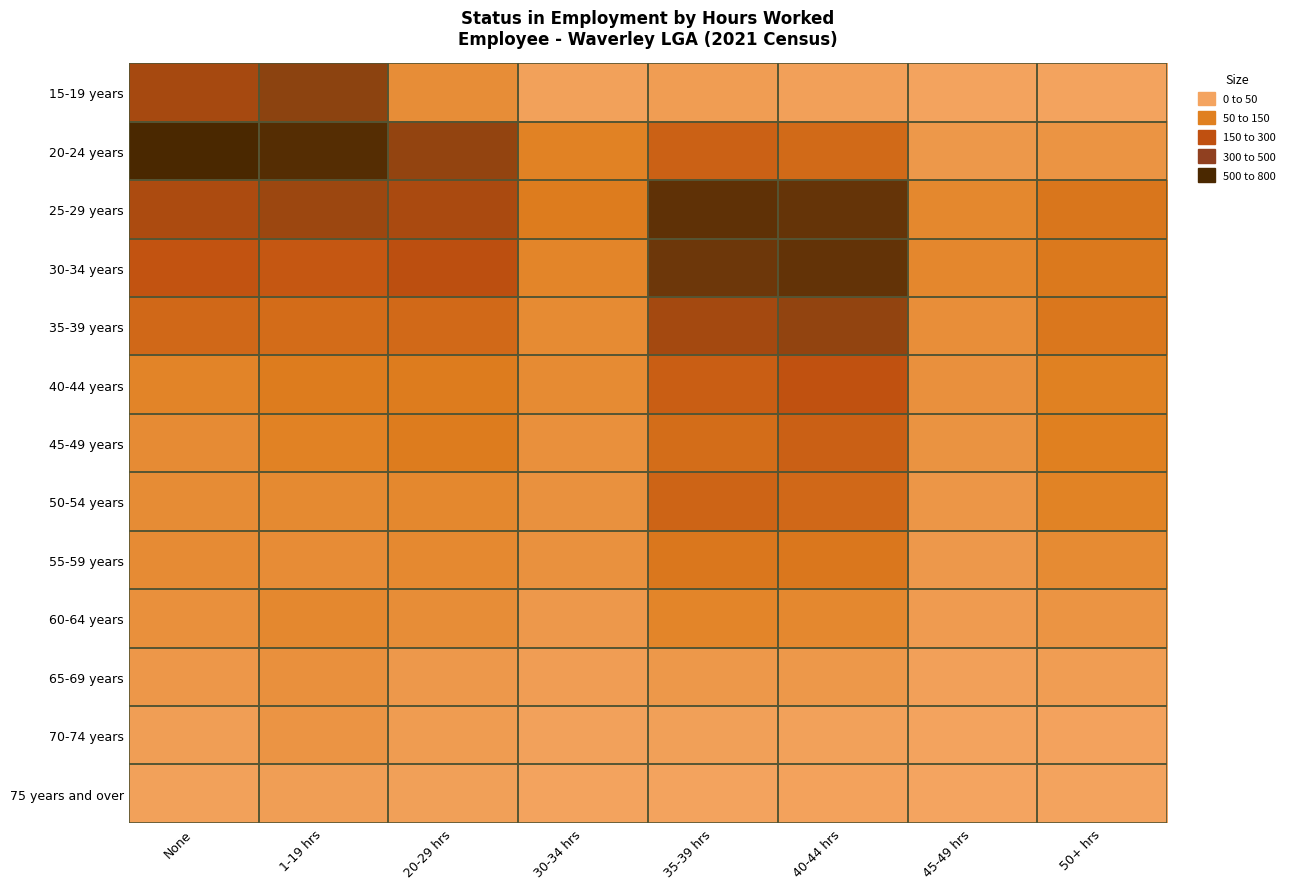

Which series changed the most between 20-29 hrs and 35-39 hrs?

30-34 years